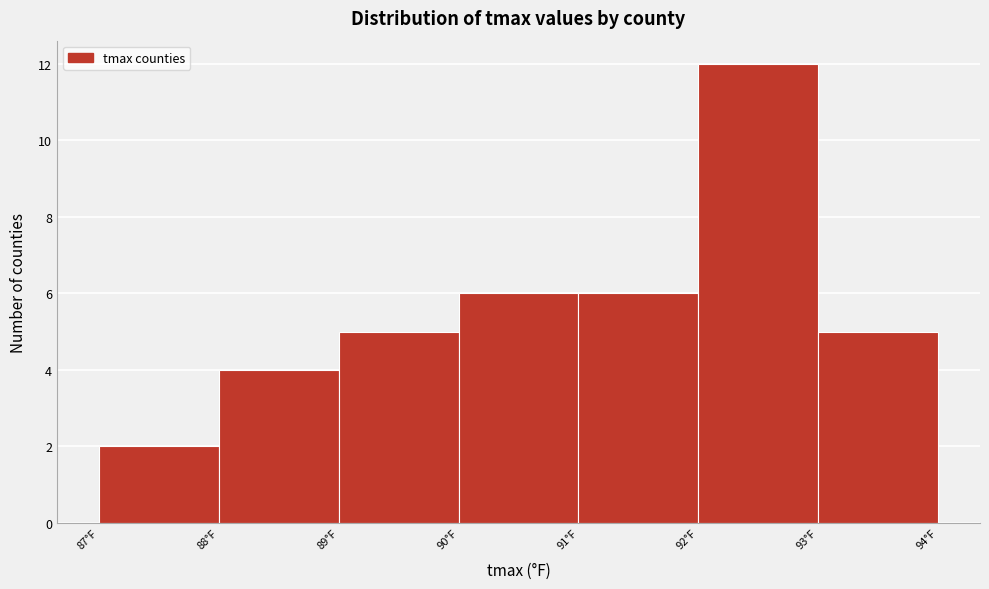

How tall is the bar that spans 87 to 88 on the x-axis? The values are not printed on the chart, so give them approximately, as read against the axis.

2